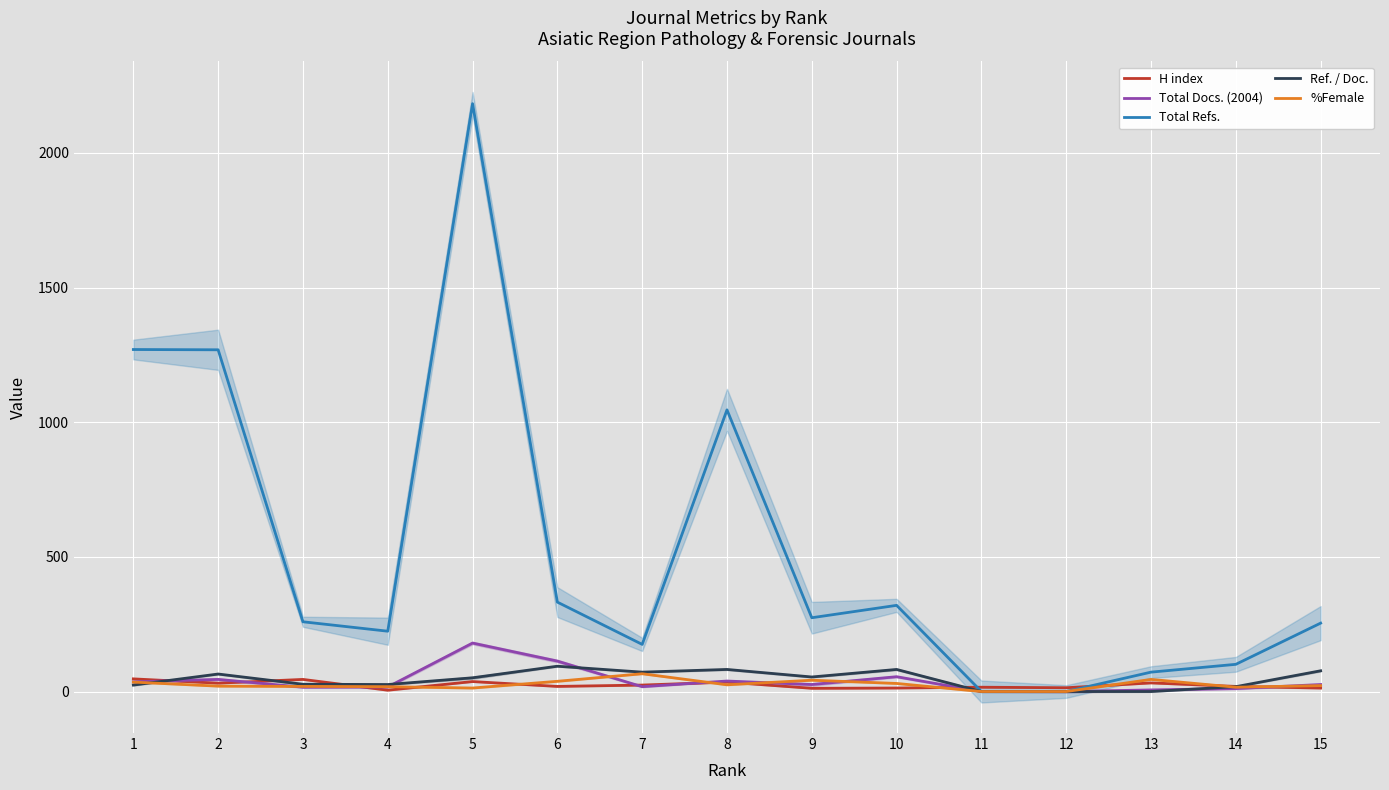

What is the maximum value for Ref. / Doc.?

94